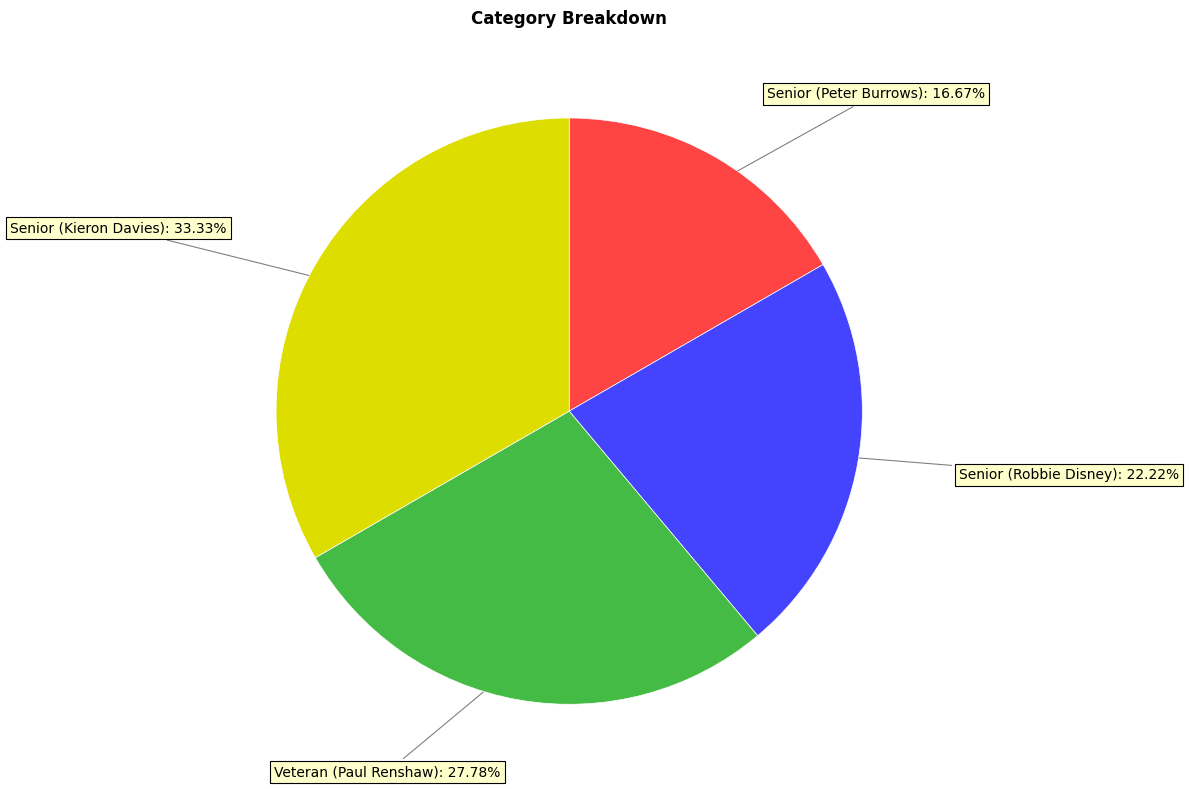

To the nearest percent, what portion does Senior (Robbie Disney) represent?

22%